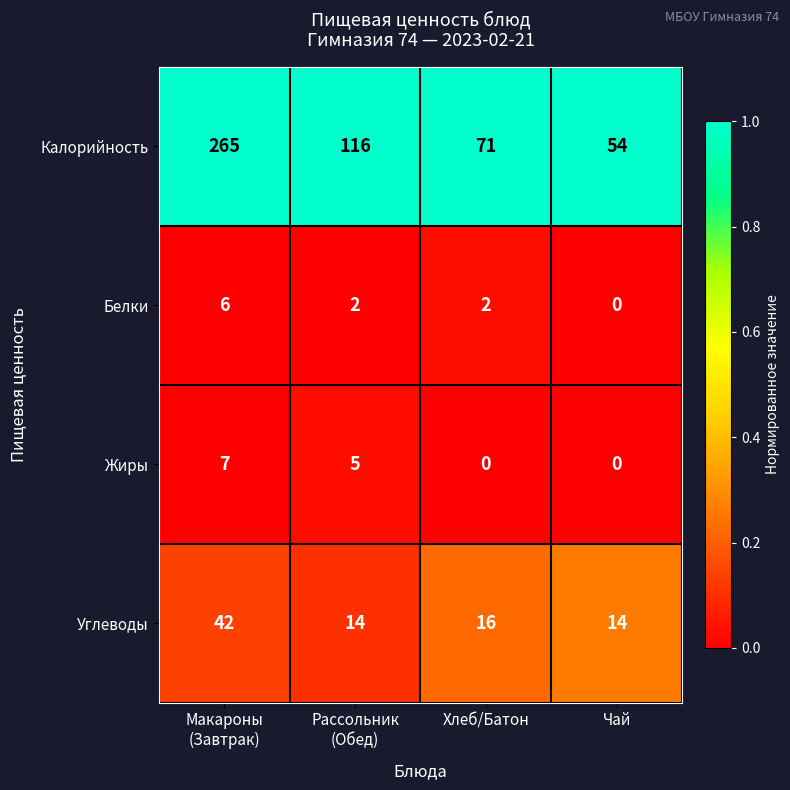

What is the total value across all series at Макароны
(Завтрак)?

320